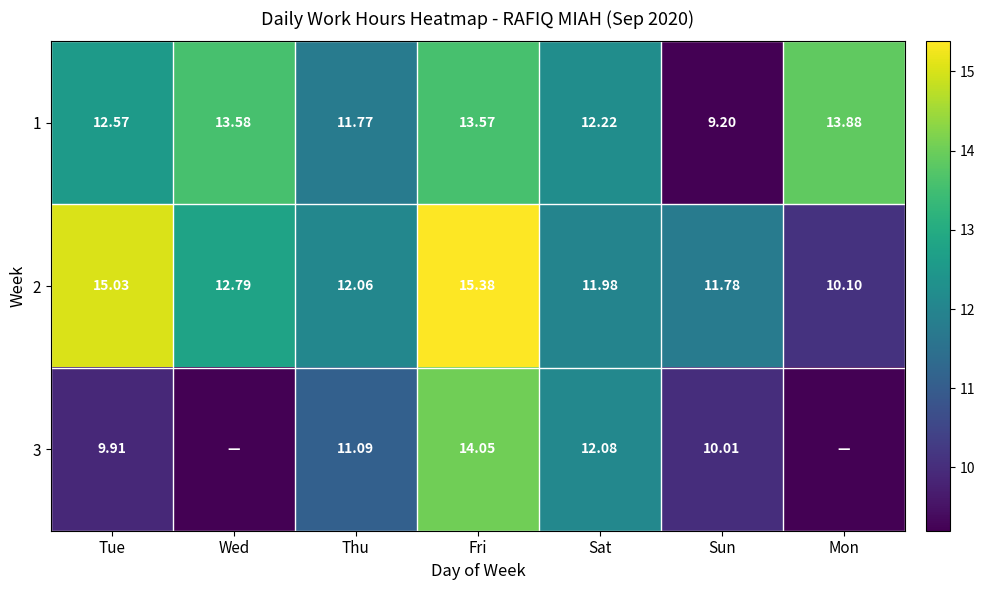

What is the greatest value displayed?

15.4